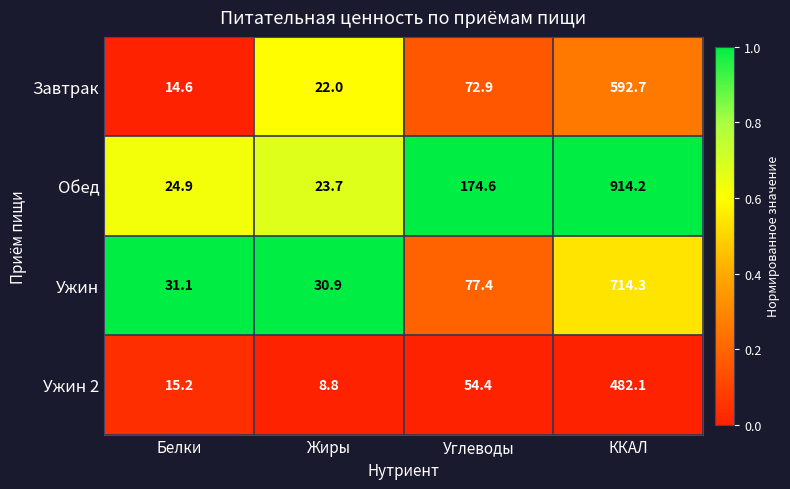

Reading right to left, list all the values displayed in this chart.

Завтрак: 592.7	72.9	22.0	14.6
Обед: 914.2	174.6	23.7	24.9
Ужин: 714.3	77.4	30.9	31.1
Ужин 2: 482.1	54.4	8.8	15.2